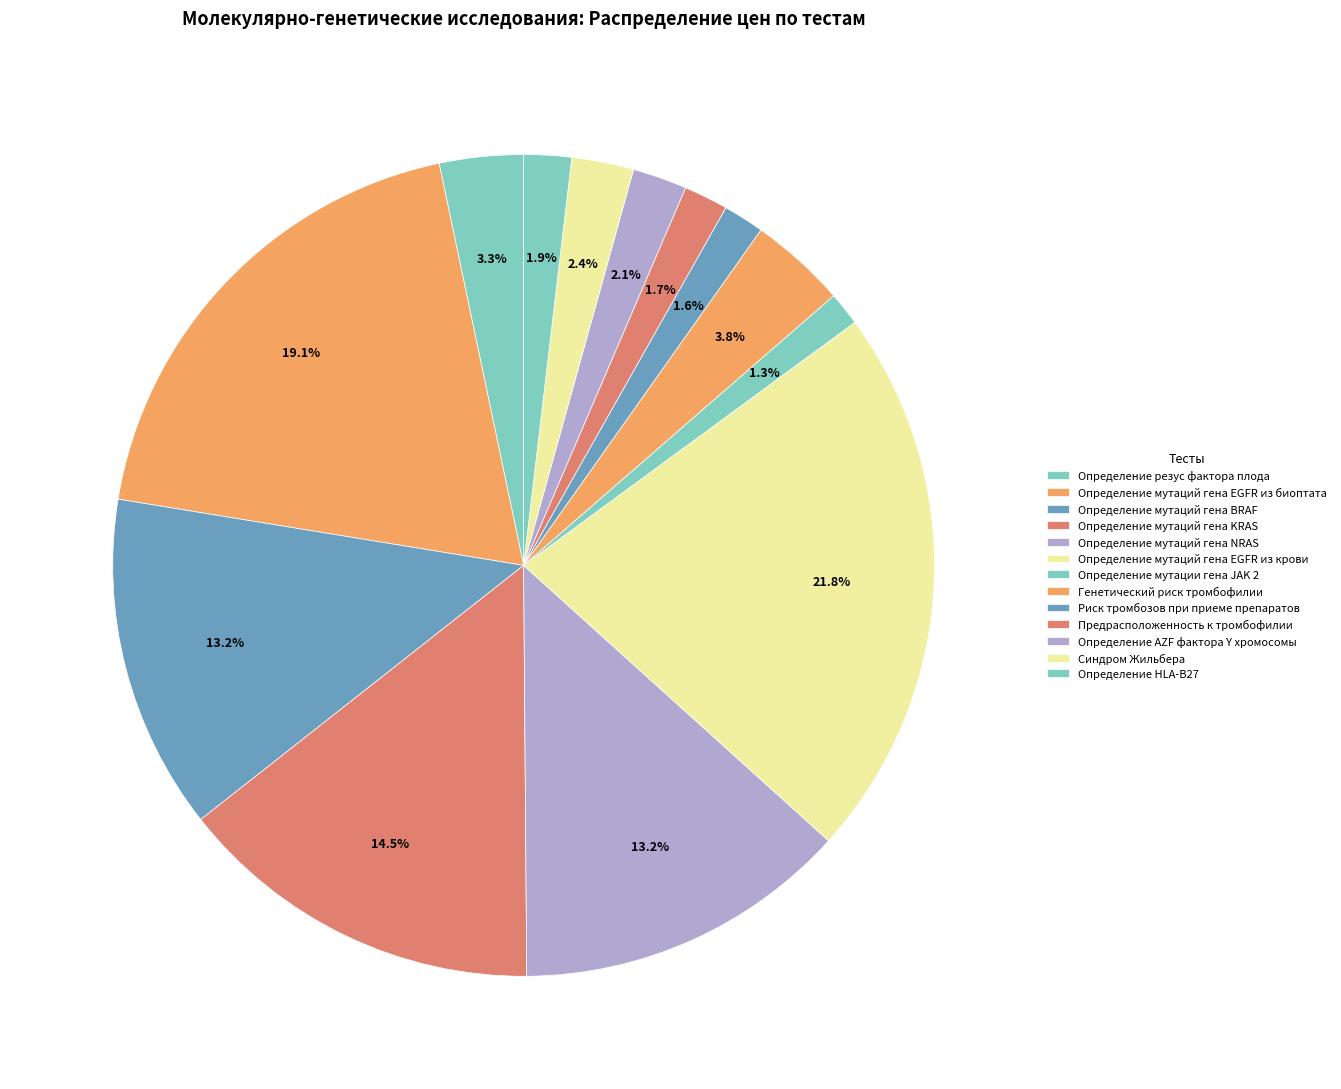

Between Определение HLA-B27 and Определение мутаций гена BRAF, which is larger?

Определение мутаций гена BRAF